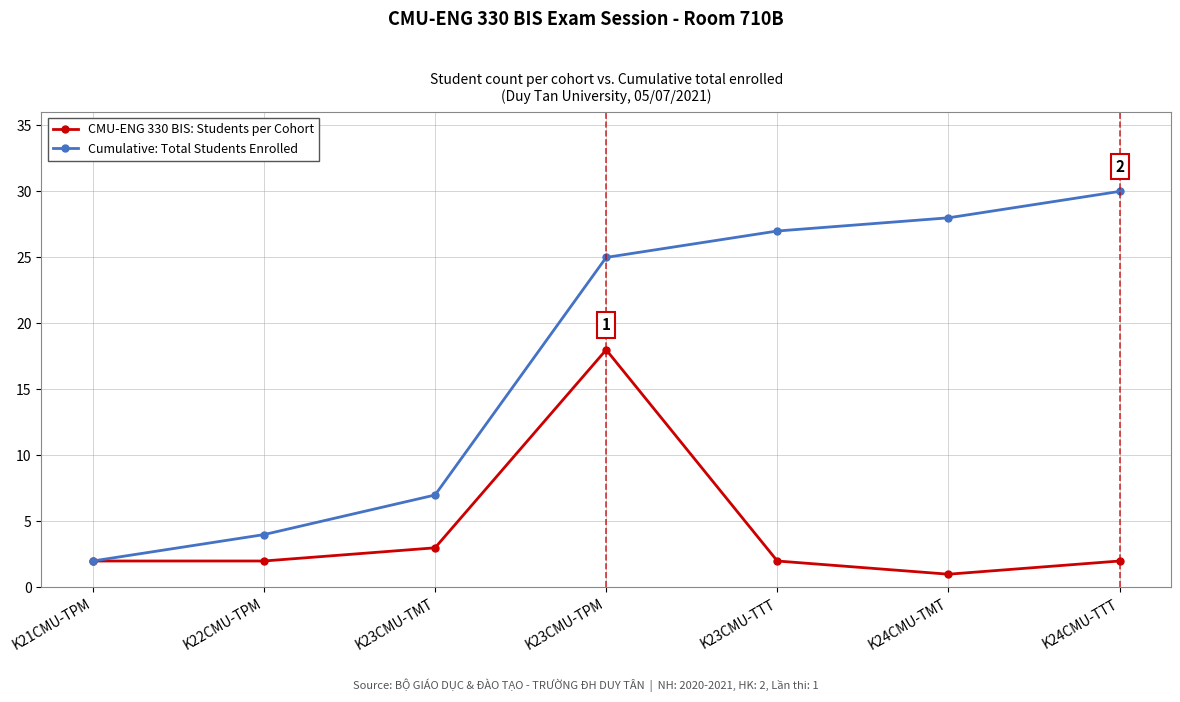

True or false: Cumulative: Total Students Enrolled has a value of 10 at K23CMU-TPM.

False